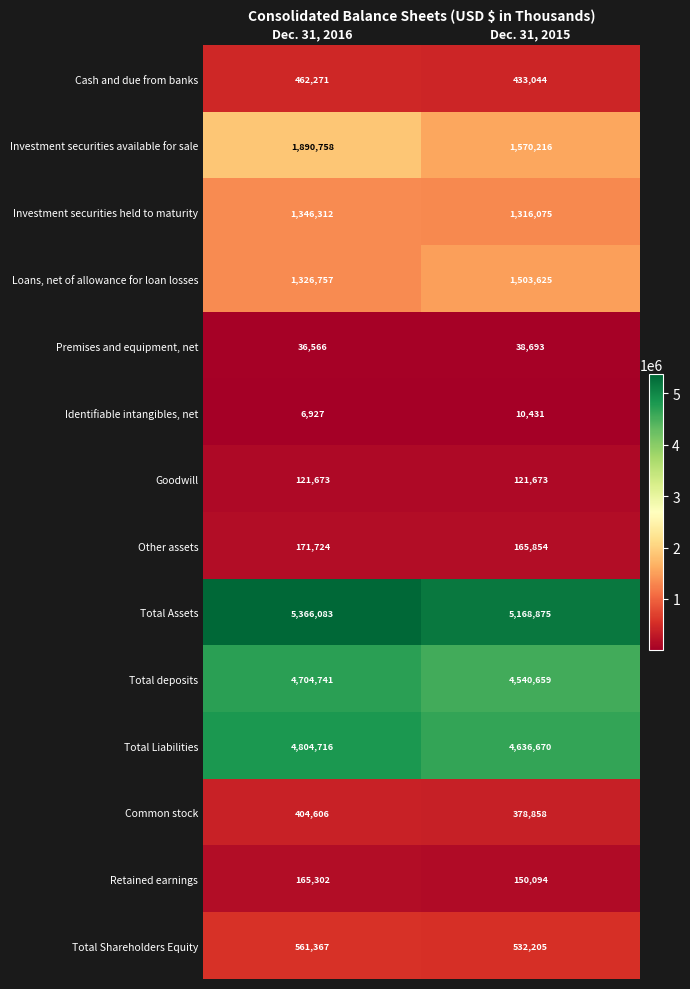

What is the difference between the maximum and minimum values in the Total Assets series?

197208